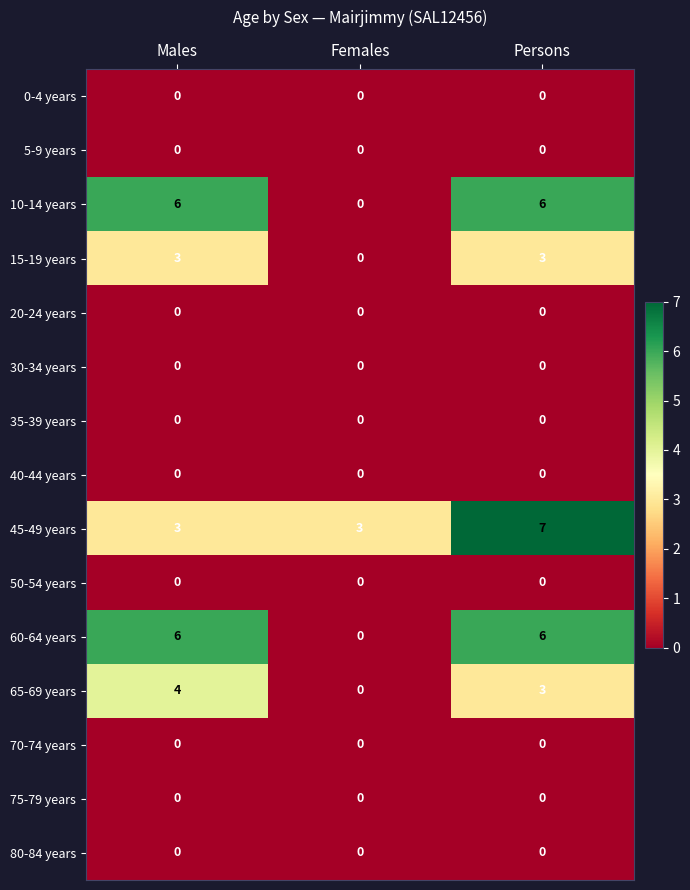

What is the total value across all series at Females?

3